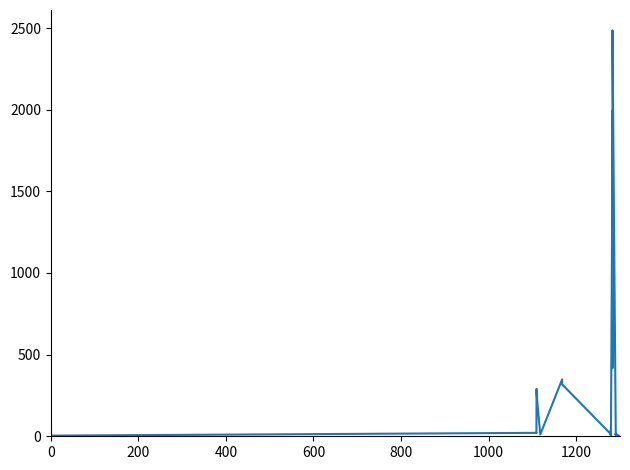

What is the greatest value displayed?

2486